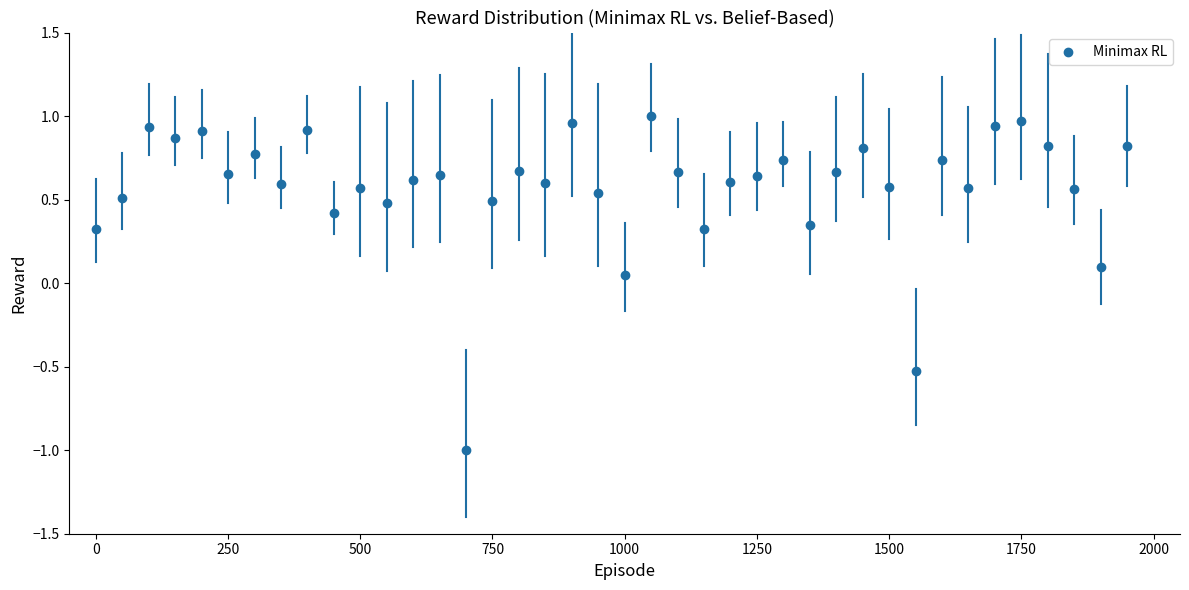

What is the range of Y values (max minus min)?

2.0